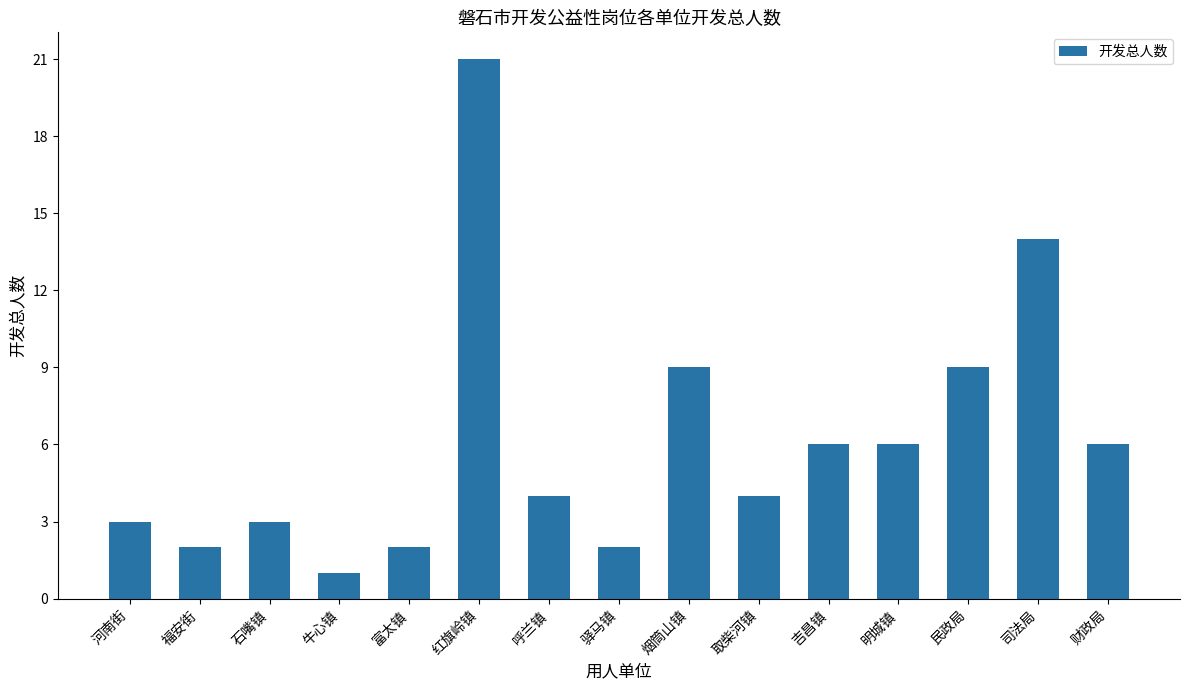

What position from the left is 民政局?

13